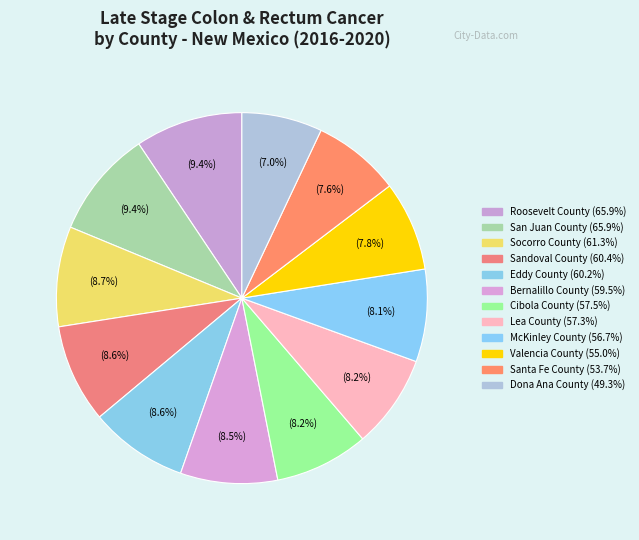

Count the number of slices in the pie.

12